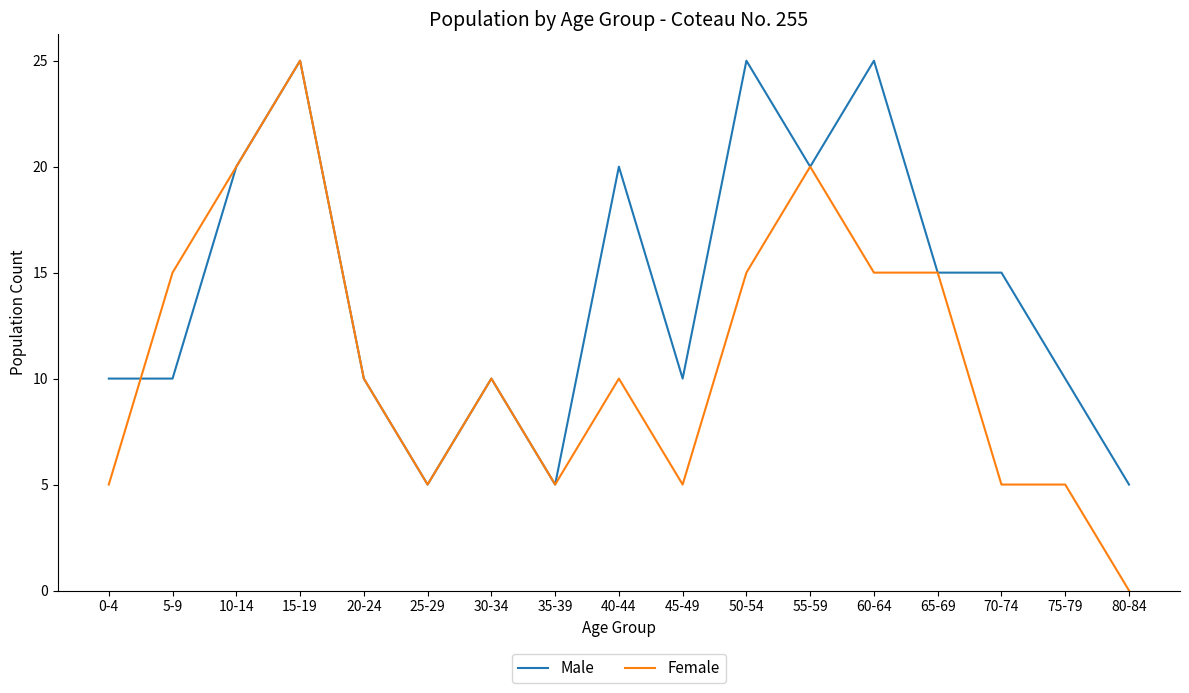

What is the maximum value for Female?

25